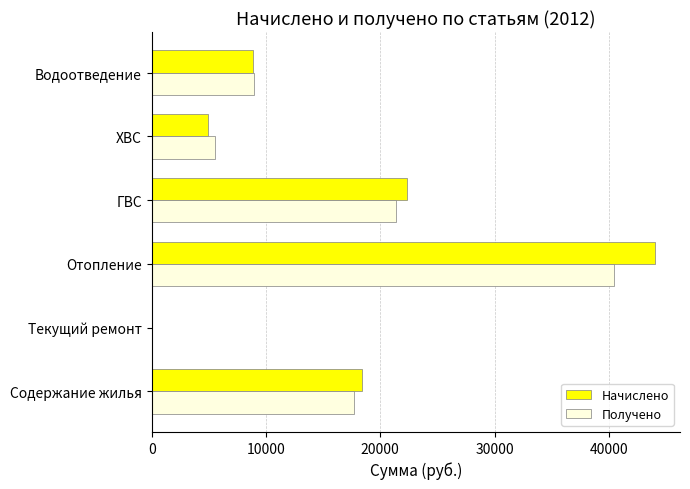

What value does the Получено series have at ГВС?

21358.7